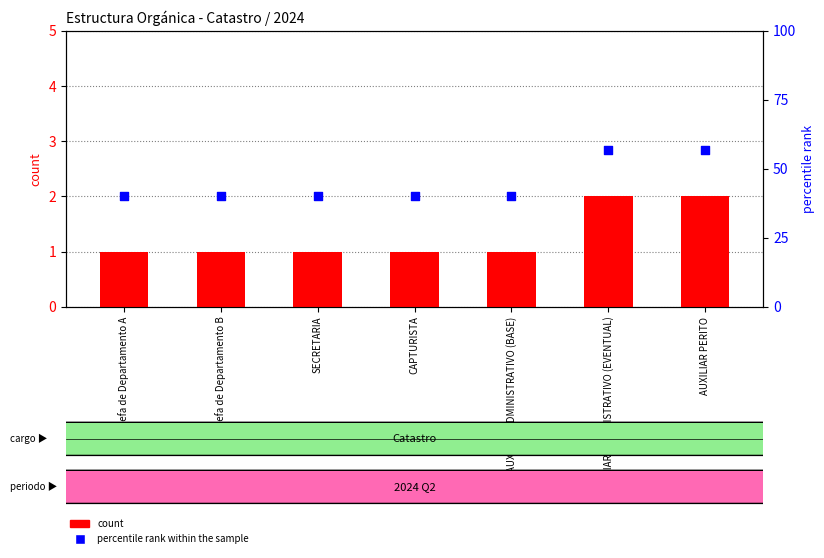

Which series has the largest Y range (max minus min)?

percentile rank within the sample